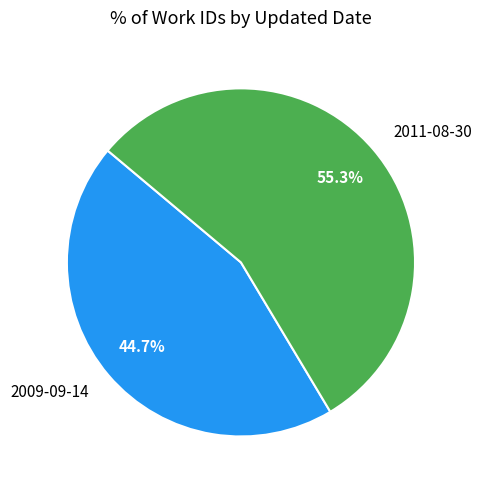

Approximately how many times larger is the value at 2011-08-30 compared to 2009-09-14?

1.2